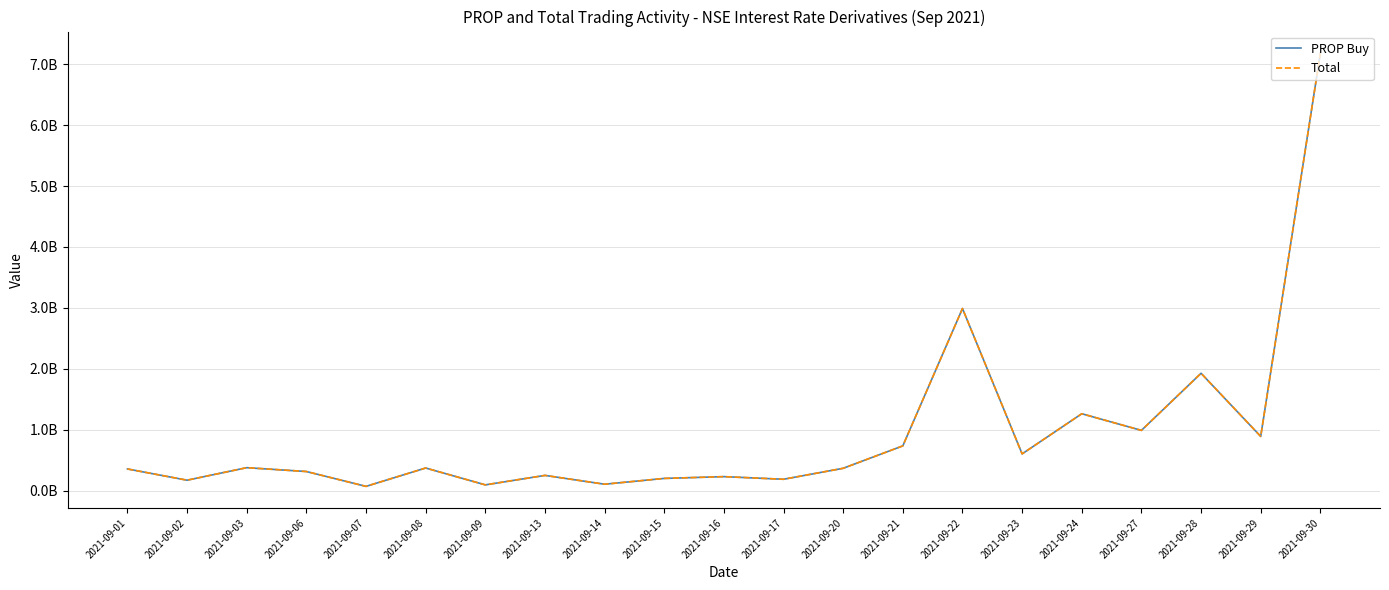

Is this an area chart (filled region under the line)?

No